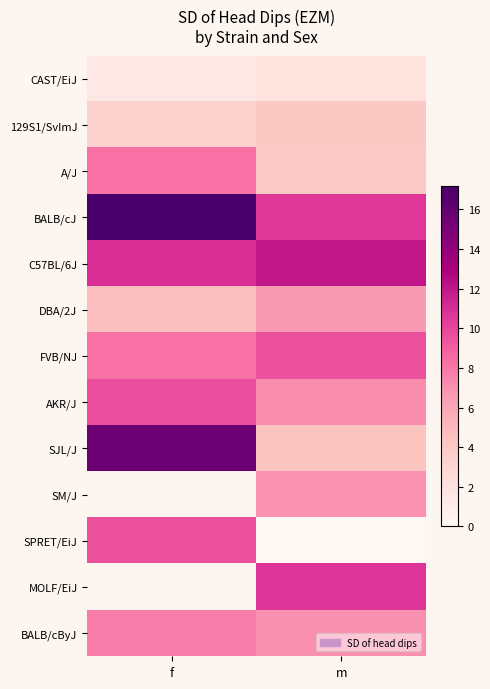

At which label does 129S1/SvImJ reach its minimum?

f